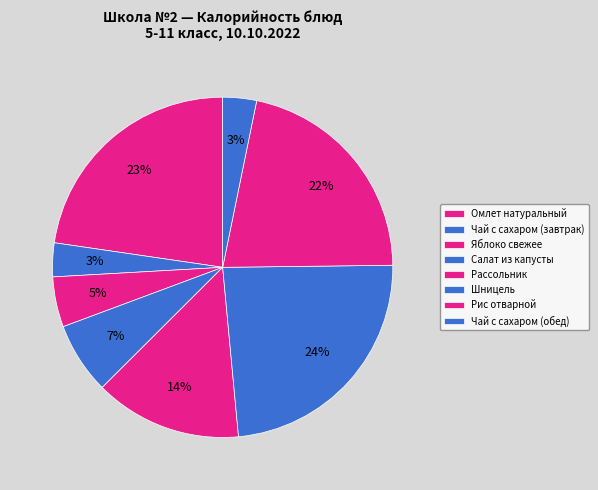

How many segments does this pie chart have?

8